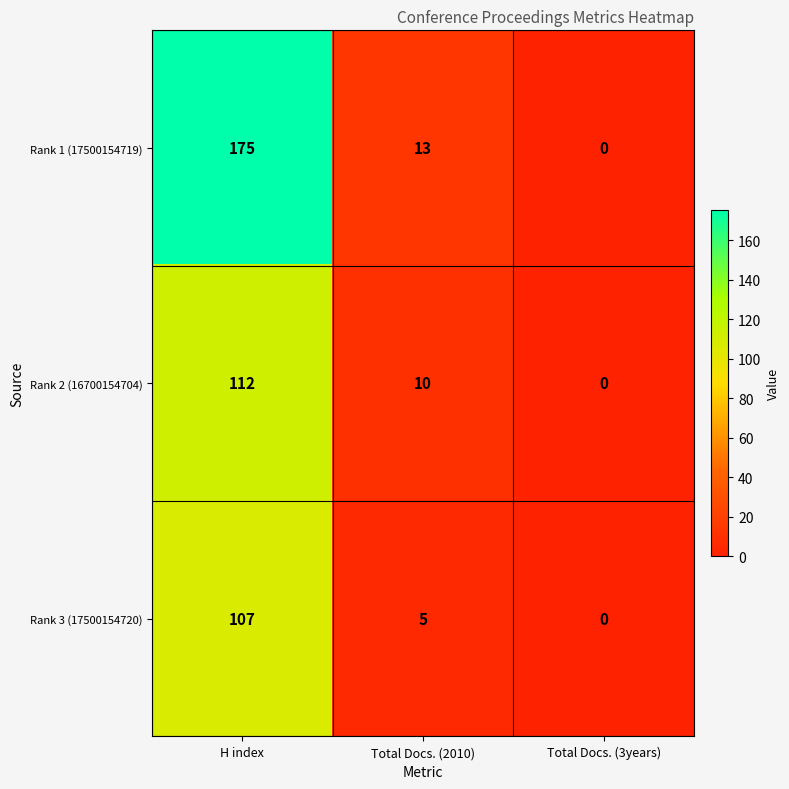

Rank the series at Total Docs. (2010) from lowest to highest value.

Rank 3 (17500154720), Rank 2 (16700154704), Rank 1 (17500154719)